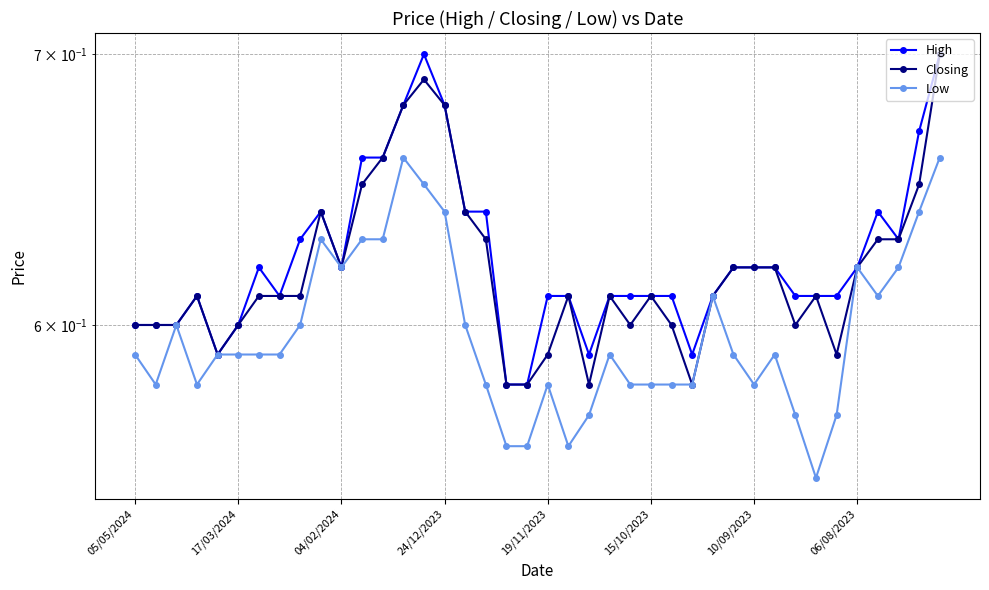

Which series has the largest total across all categories?

High